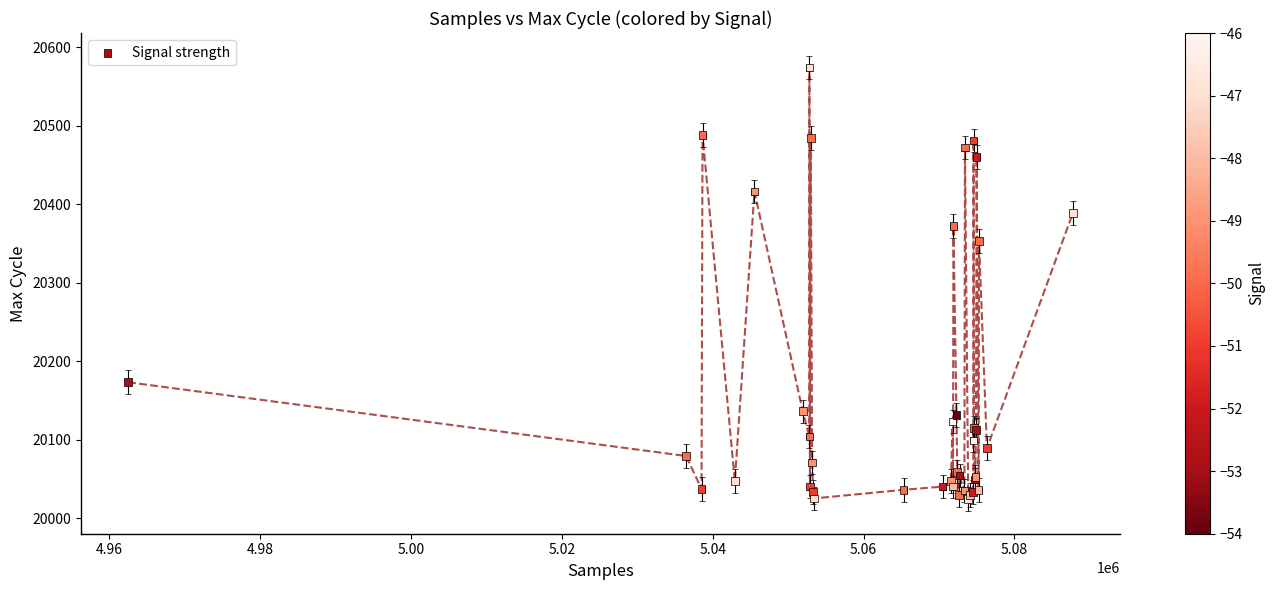

What Y value in the scatter plot is closest to 20299?

20353